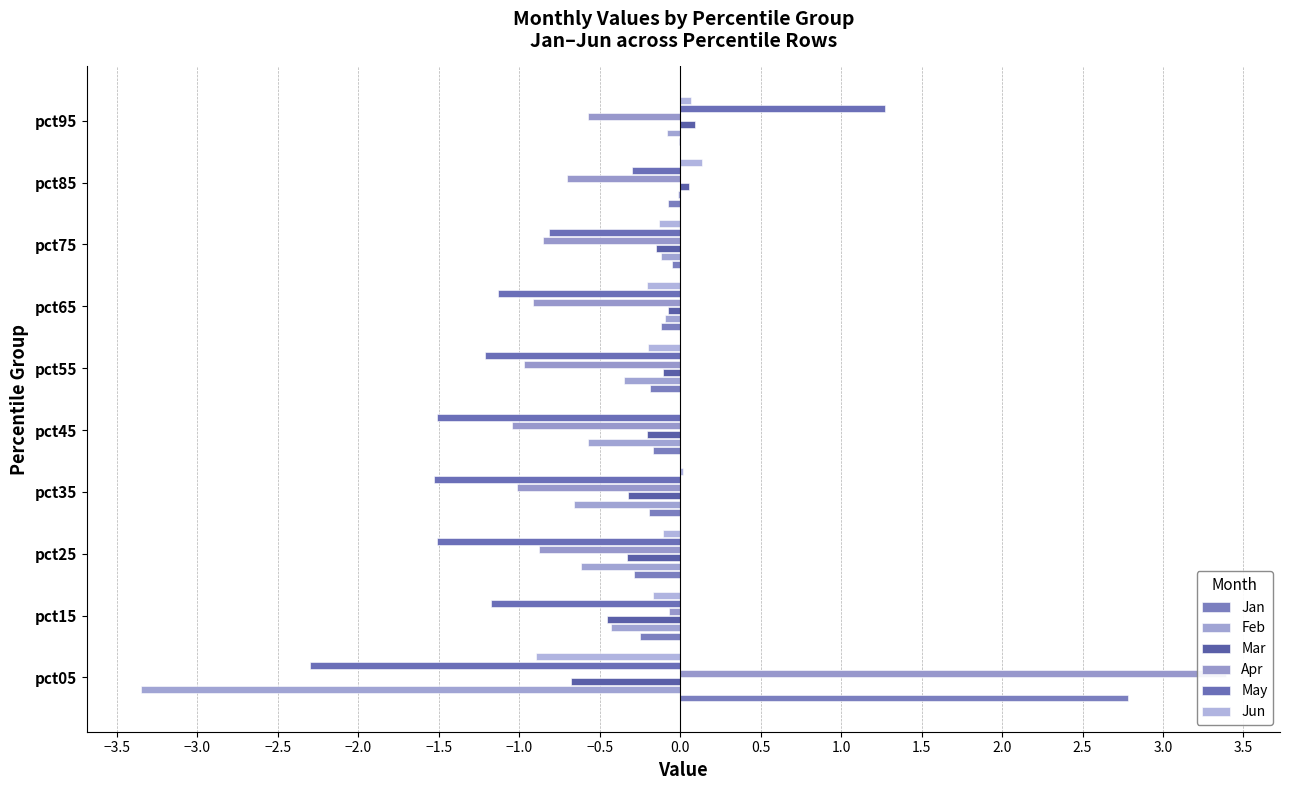

Reading right to left, what are all the values shown in this chart?

Jan: -0.0	-0.1	-0.0	-0.1	-0.2	-0.2	-0.2	-0.3	-0.3	2.8
Feb: -0.1	-0.0	-0.1	-0.1	-0.4	-0.6	-0.7	-0.6	-0.4	-3.3
Mar: 0.1	0.1	-0.2	-0.1	-0.1	-0.2	-0.3	-0.3	-0.5	-0.7
Apr: -0.6	-0.7	-0.9	-0.9	-1.0	-1.0	-1.0	-0.9	-0.1	3.4
May: 1.3	-0.3	-0.8	-1.1	-1.2	-1.5	-1.5	-1.5	-1.2	-2.3
Jun: 0.1	0.1	-0.1	-0.2	-0.2	-0.0	0.0	-0.1	-0.2	-0.9